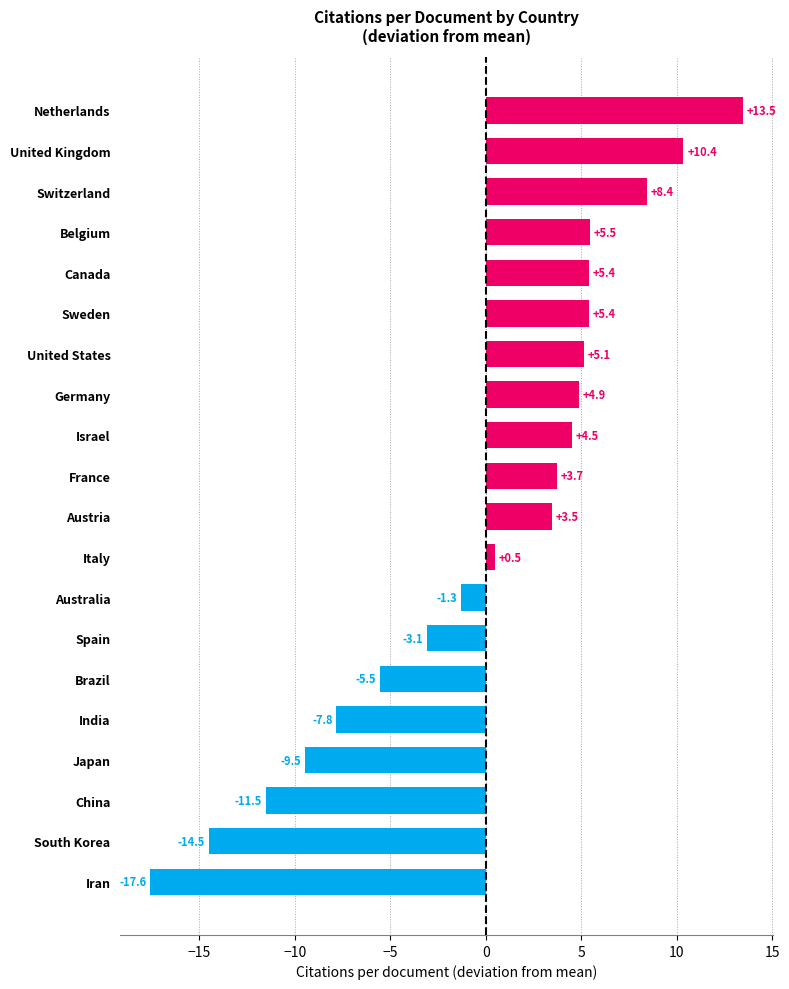

What is the difference between the maximum and second lowest values?

28.0